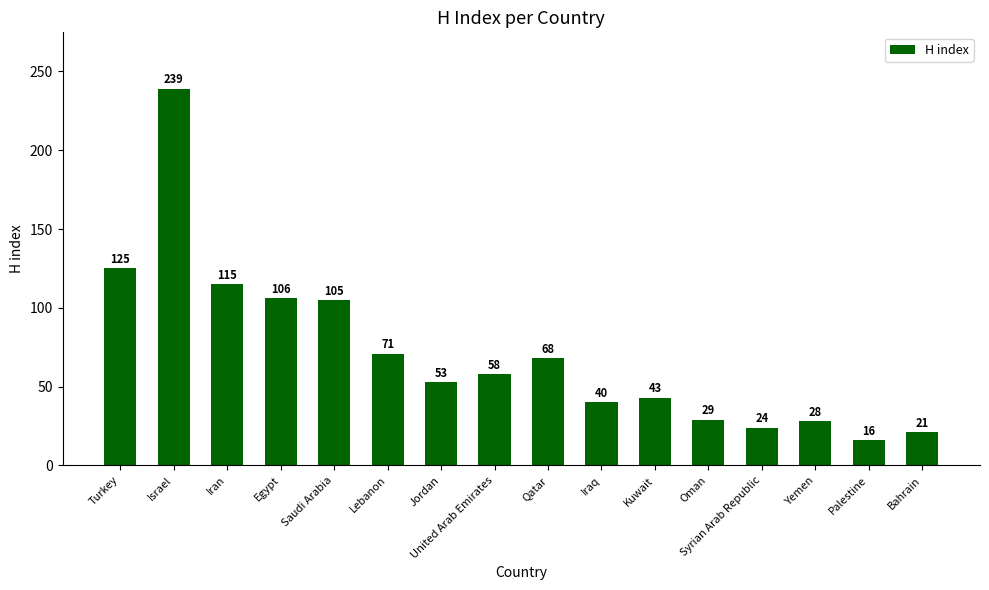

True or false: the data shows 322 at Israel.

False